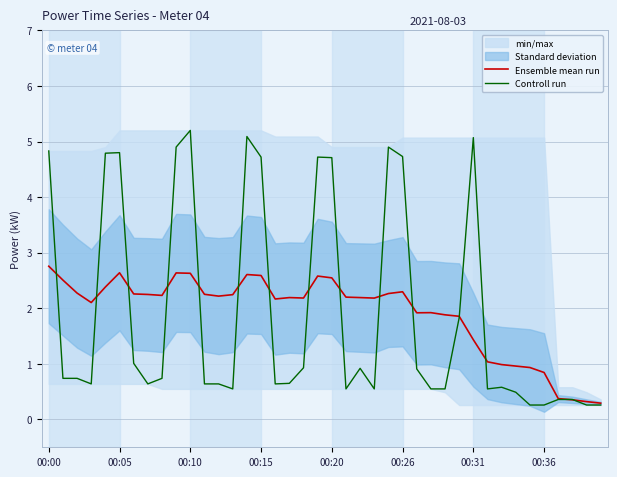

How many intersections are there between Ensemble mean run and Controll run?

15